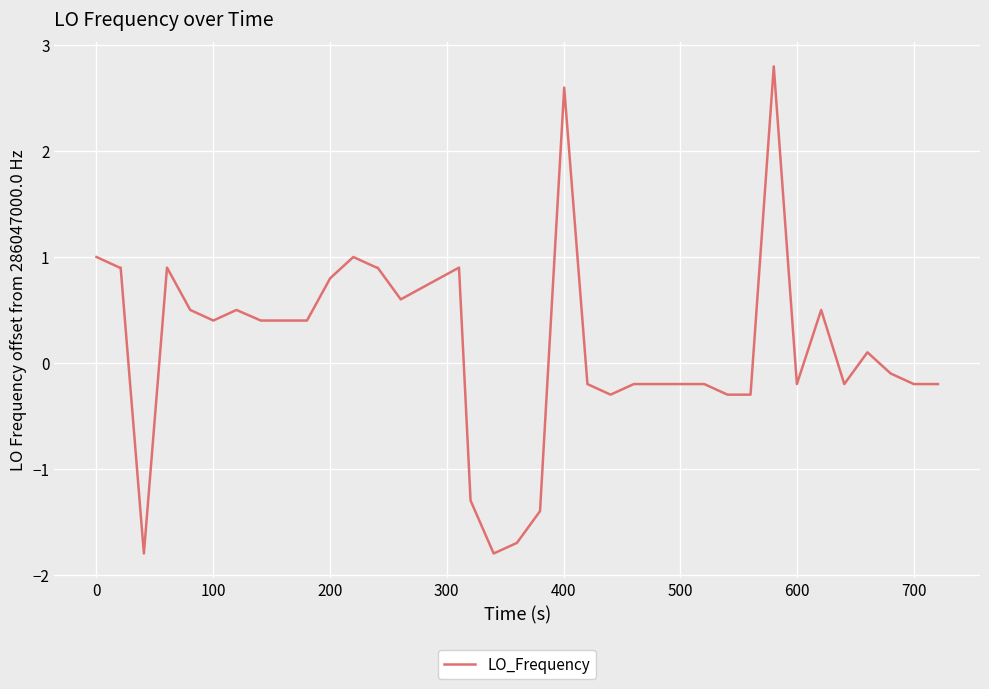

What is the smallest value displayed?

-1.8